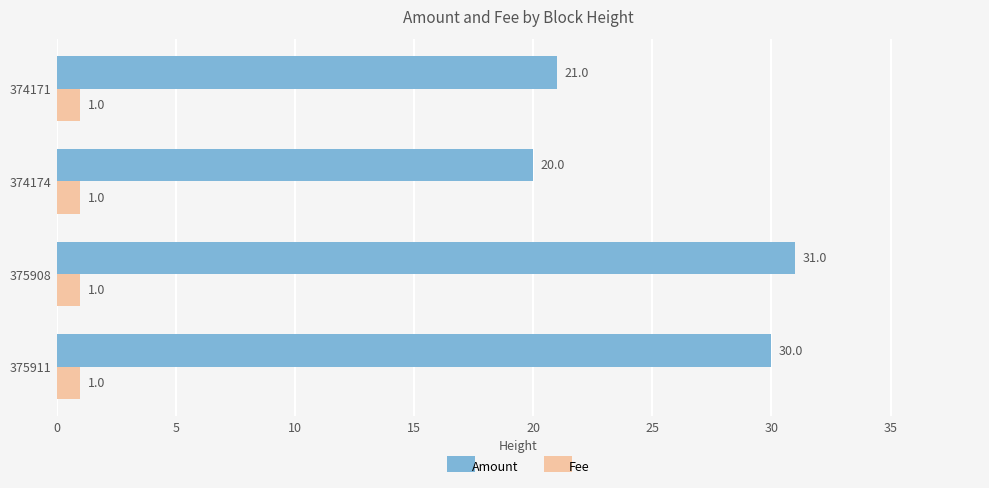

What is the difference between the second highest and second lowest values in the Amount series?

9